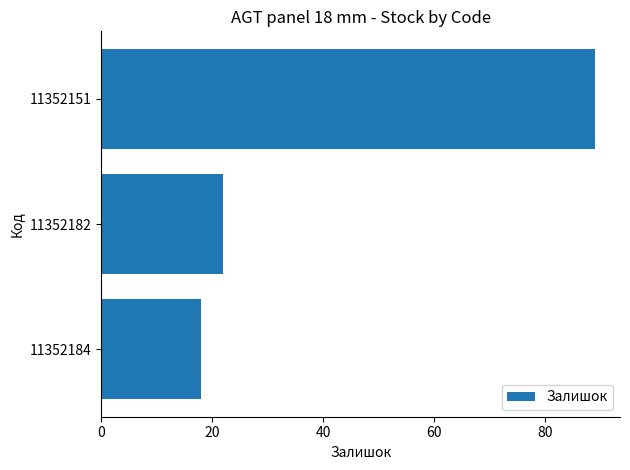

How many values are below 22?

1